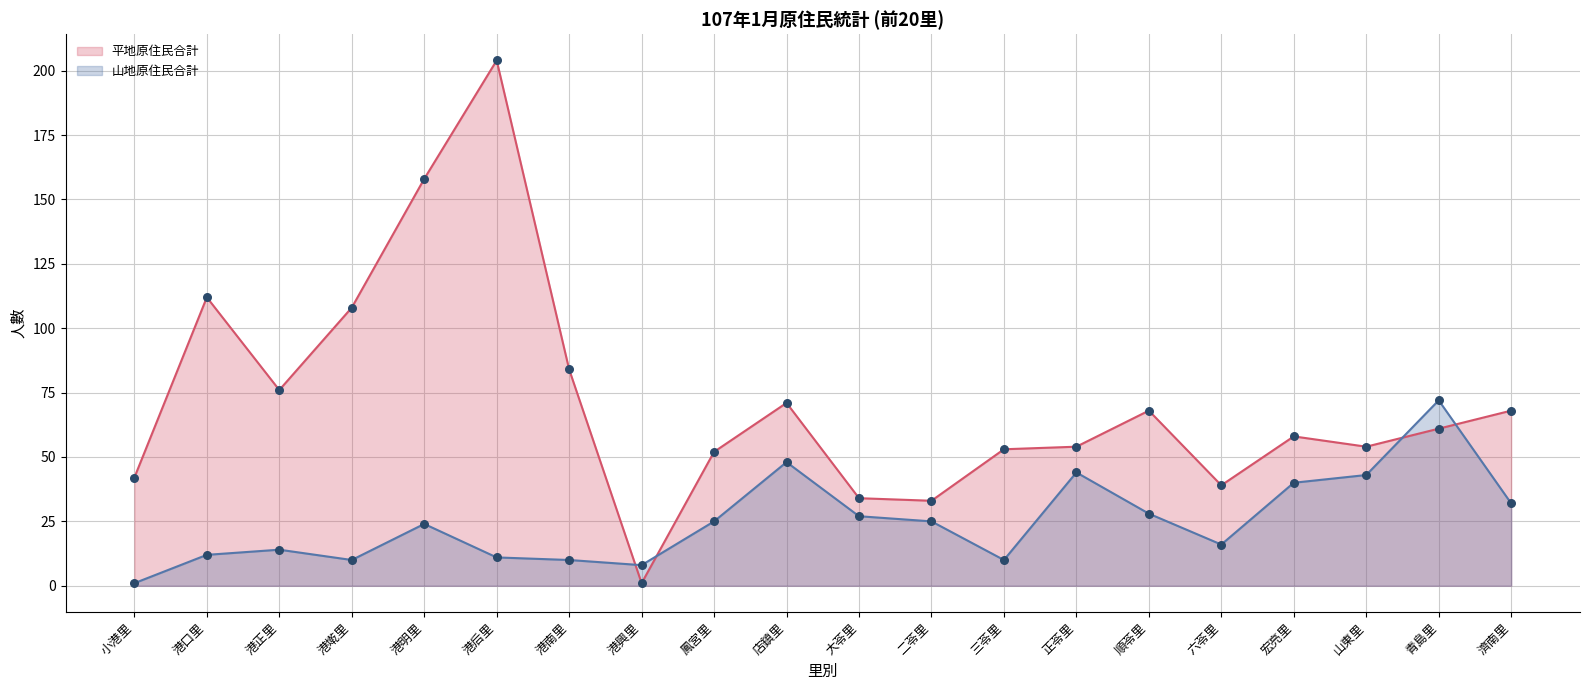

Which series reaches the maximum Y coordinate?

平地原住民合計